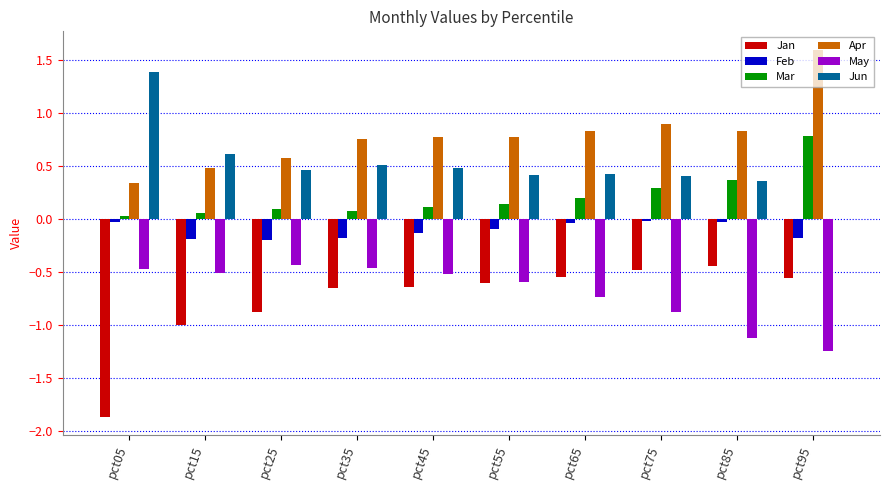

How many groups of bars are there?

10